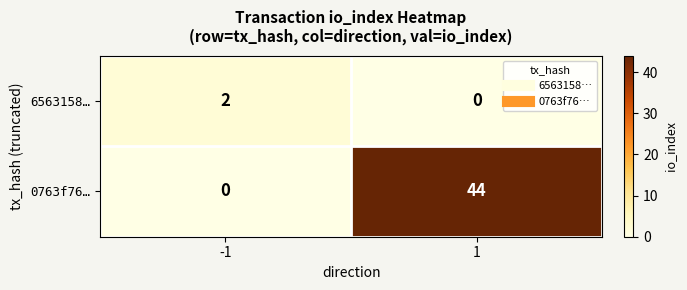

Count the number of data series in this chart.

2